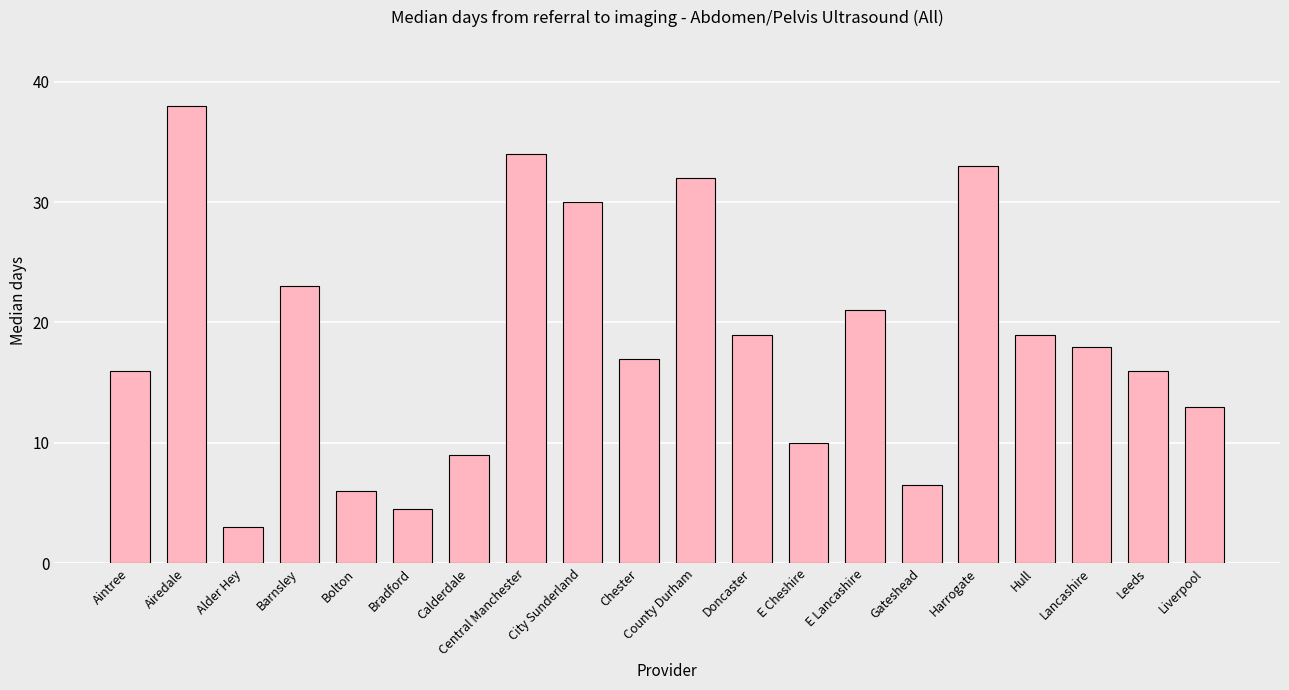

Does the chart contain any negative values?

No